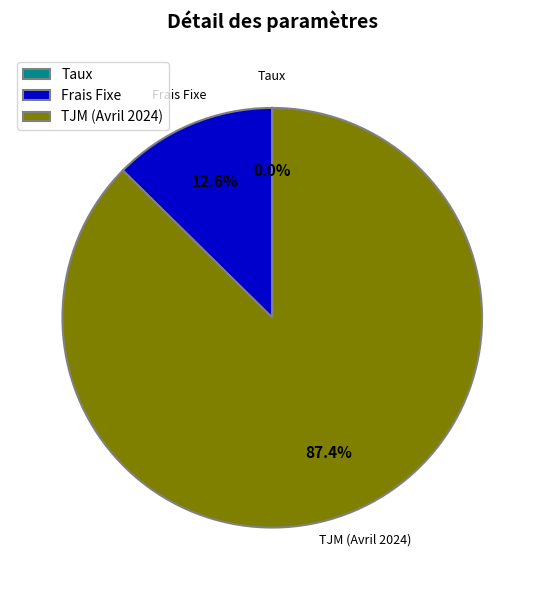

Which category has the biggest portion of the pie?

TJM (Avril 2024)